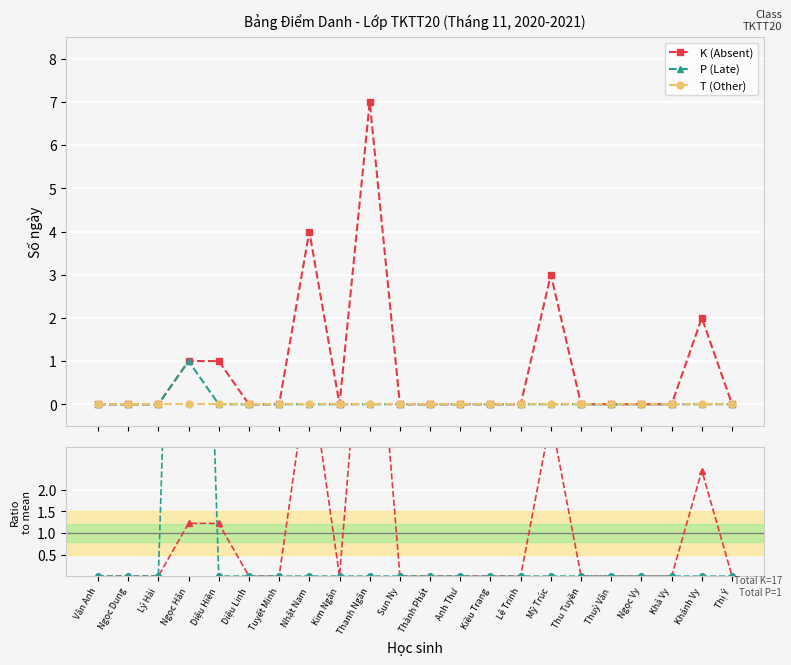

Which category has the lowest value in the P ratio series?

Vân Anh